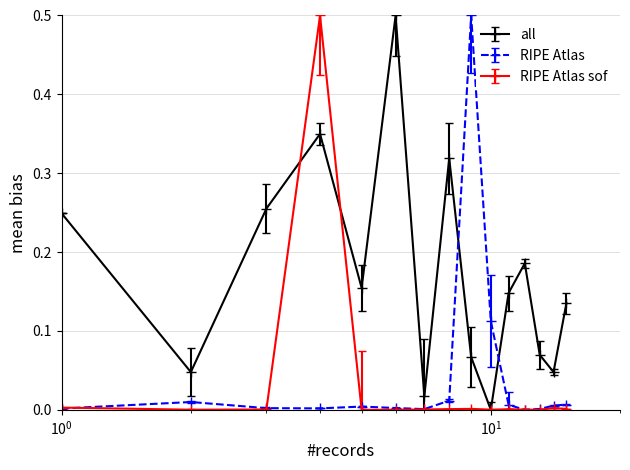

What is the highest value of the RIPE Atlas series?

0.5